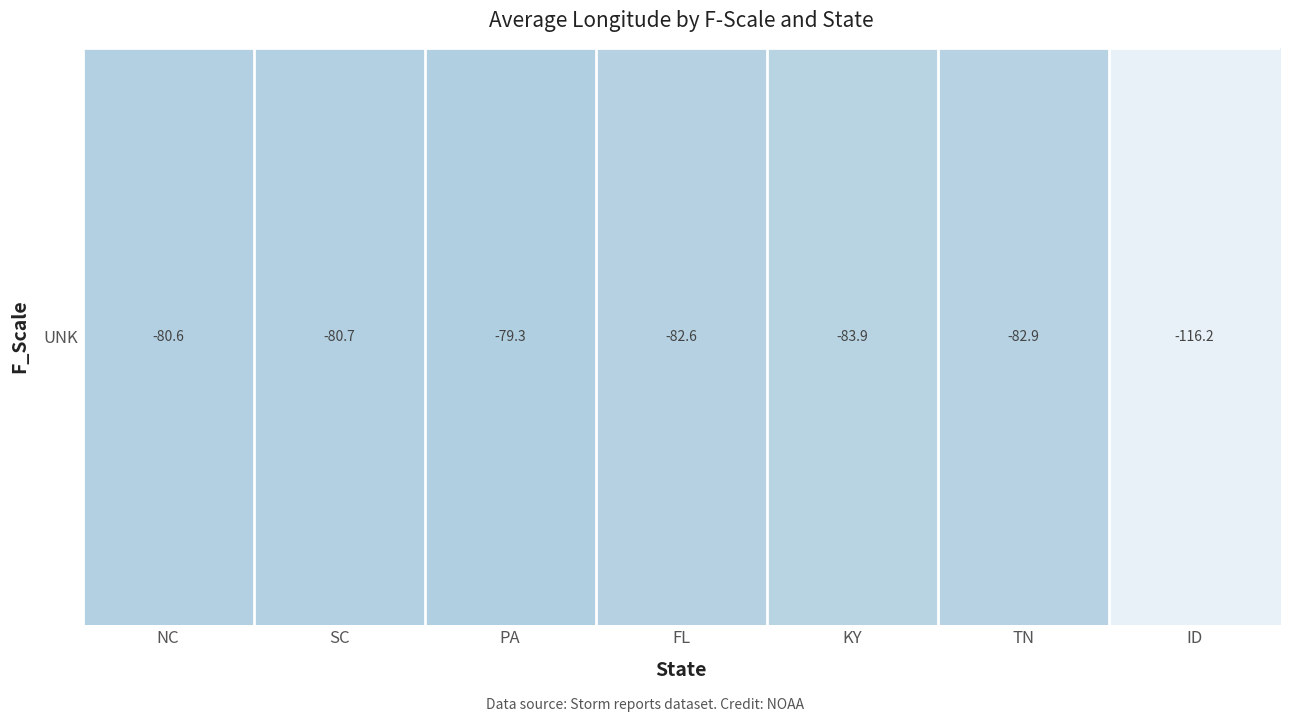

Is it true that the value at ID is -72.8?

False